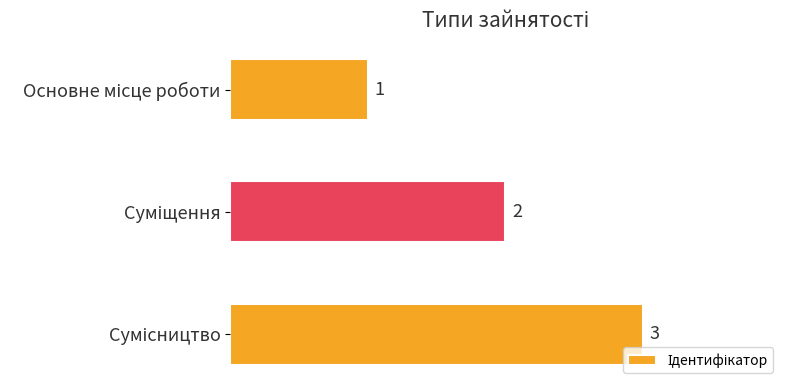

What is the value of the 2nd bar from the top?

2